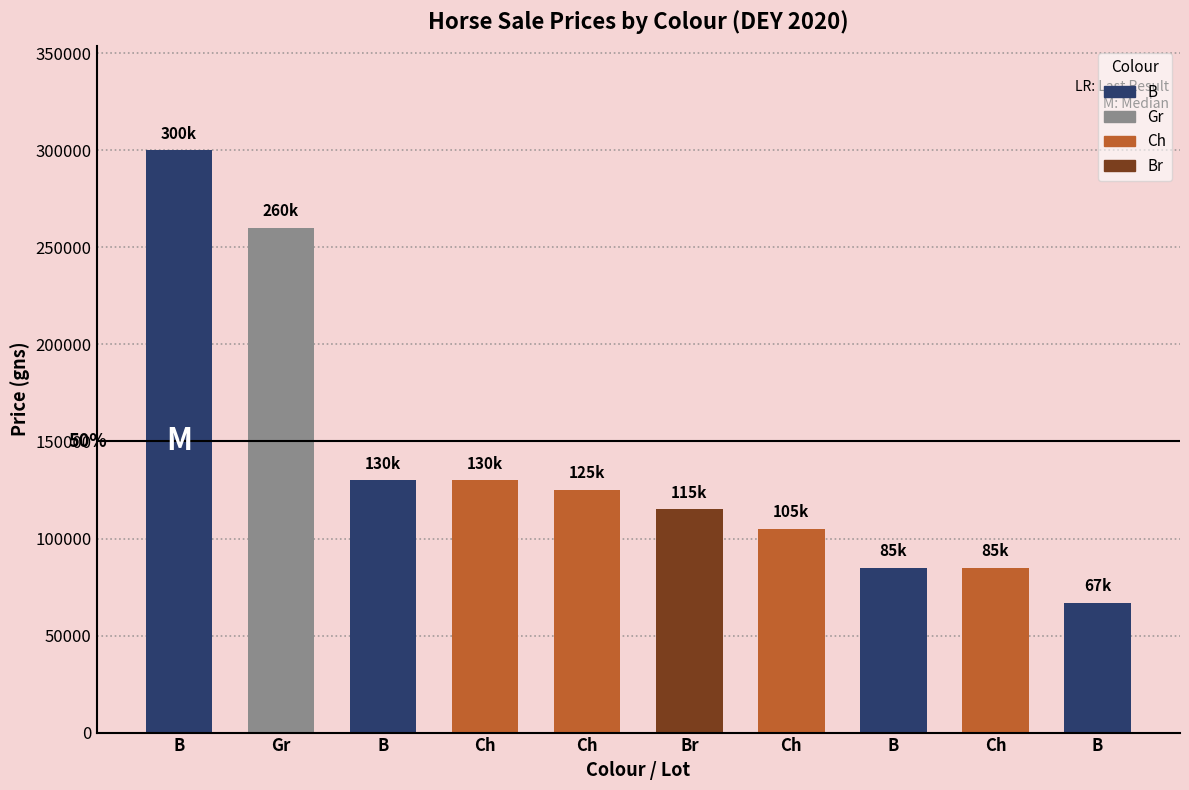

What position from the right is Ch (154)?

7